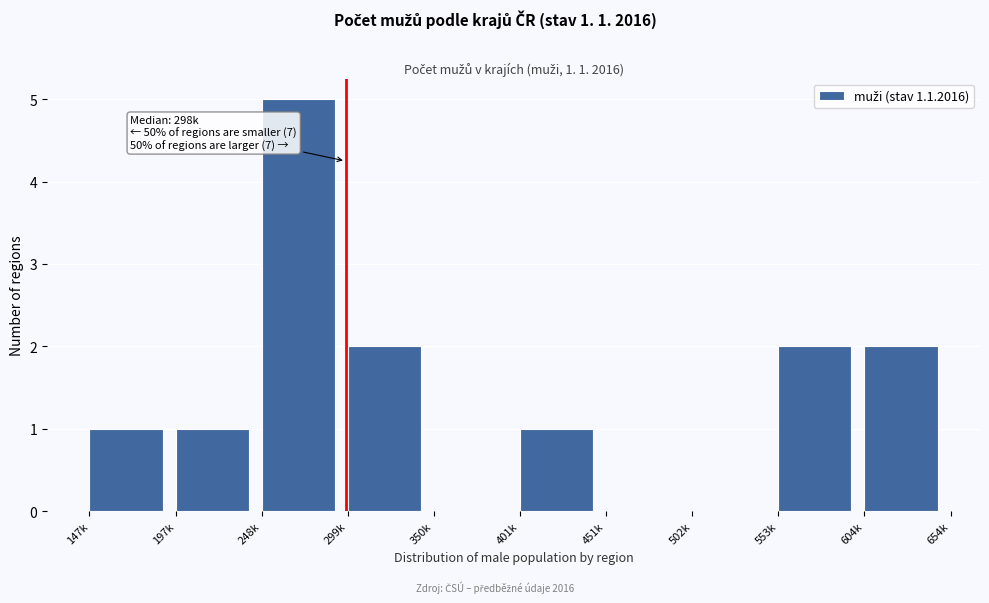

Reading right to left, what are all the values shown in this chart?

604k=2	553k=2	502k=0	451k=0	401k=1	350k=0	299k=2	248k=5	197k=1	147k=1